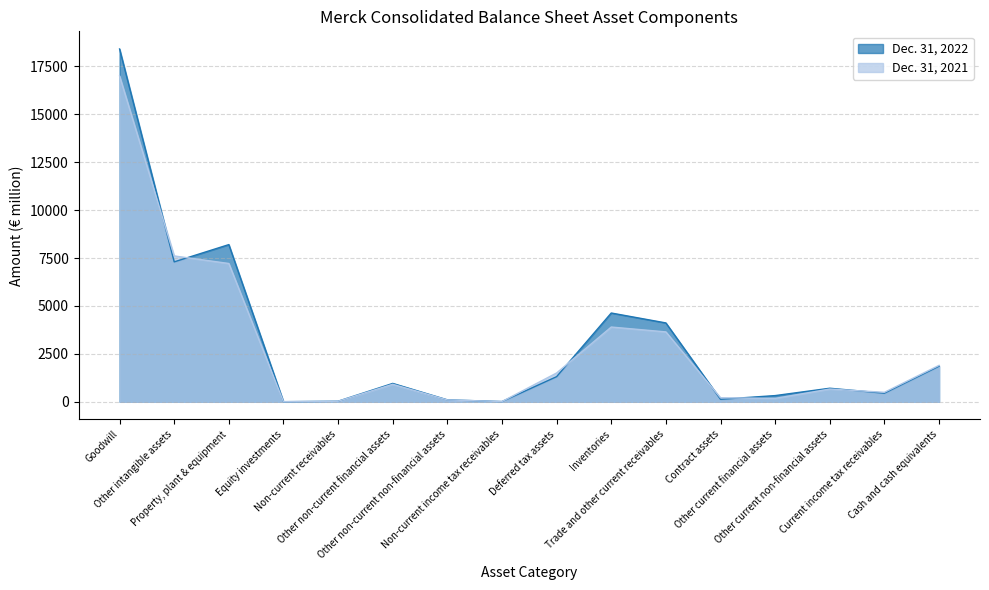

What are all the series names shown in the legend?

Dec. 31, 2022, Dec. 31, 2021